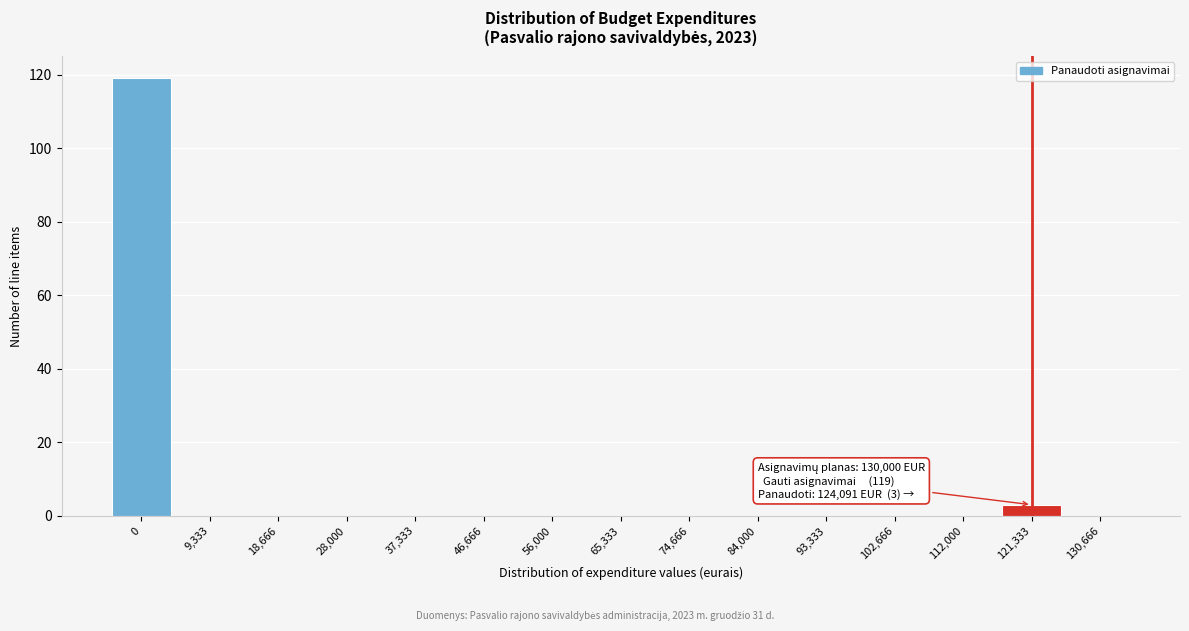

Reading left to right, transcribe all the data shown in this chart.

0=119	9,333=0	18,666=0	28,000=0	37,333=0	46,666=0	56,000=0	65,333=0	74,666=0	84,000=0	93,333=0	102,666=0	112,000=0	121,333=3	130,666=0